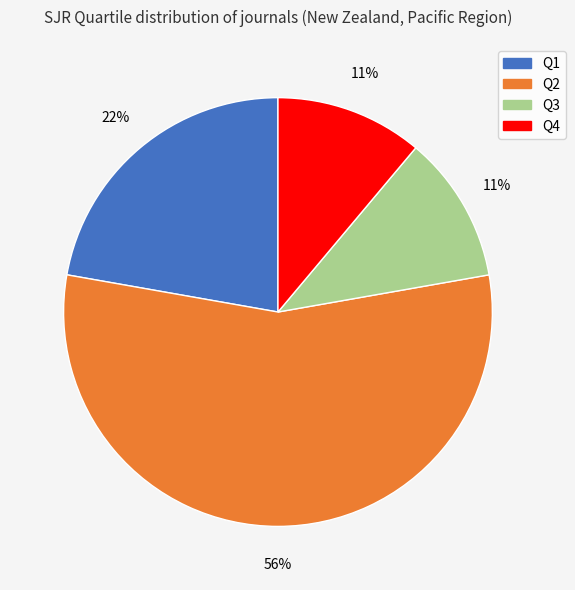

Is the sum of Q1 and Q4 greater than half?

No